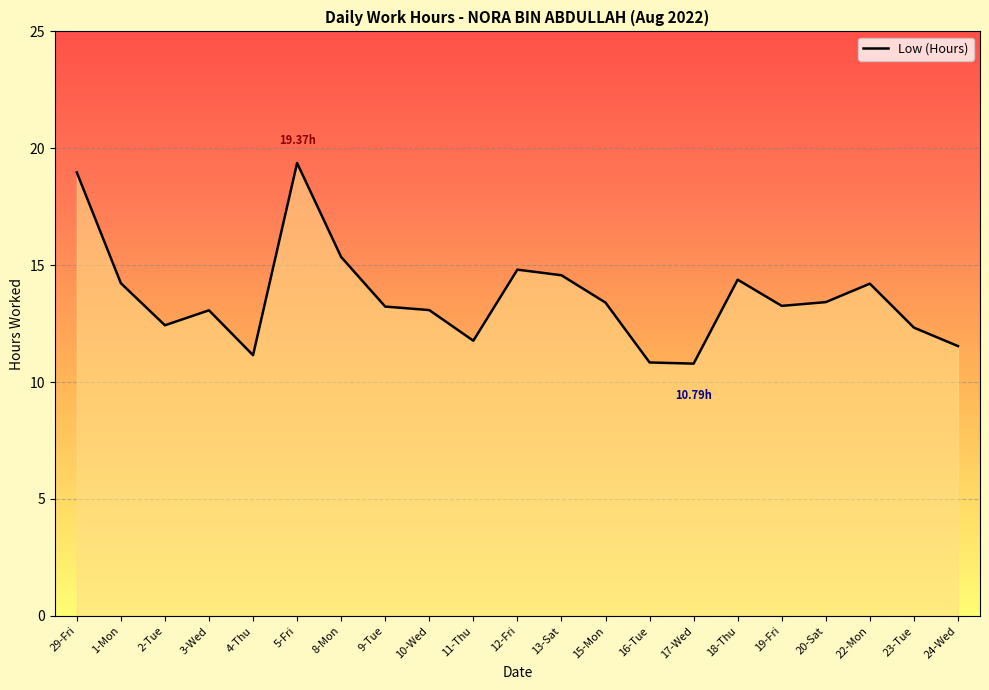

What is the difference between the values at 22-Mon and 24-Wed?

2.7